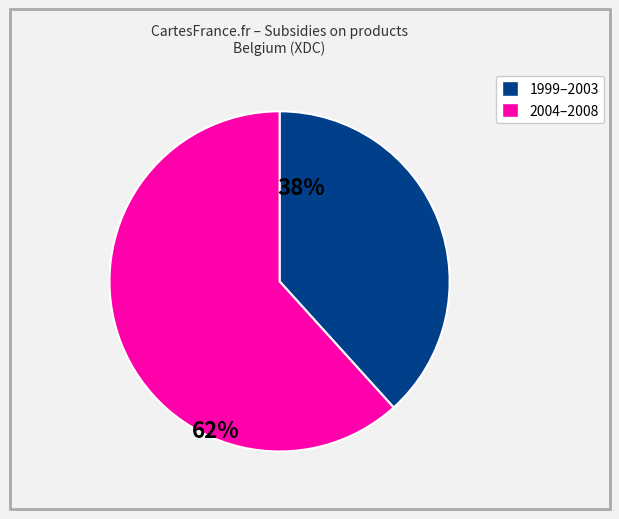

Is there a majority slice in this chart?

Yes